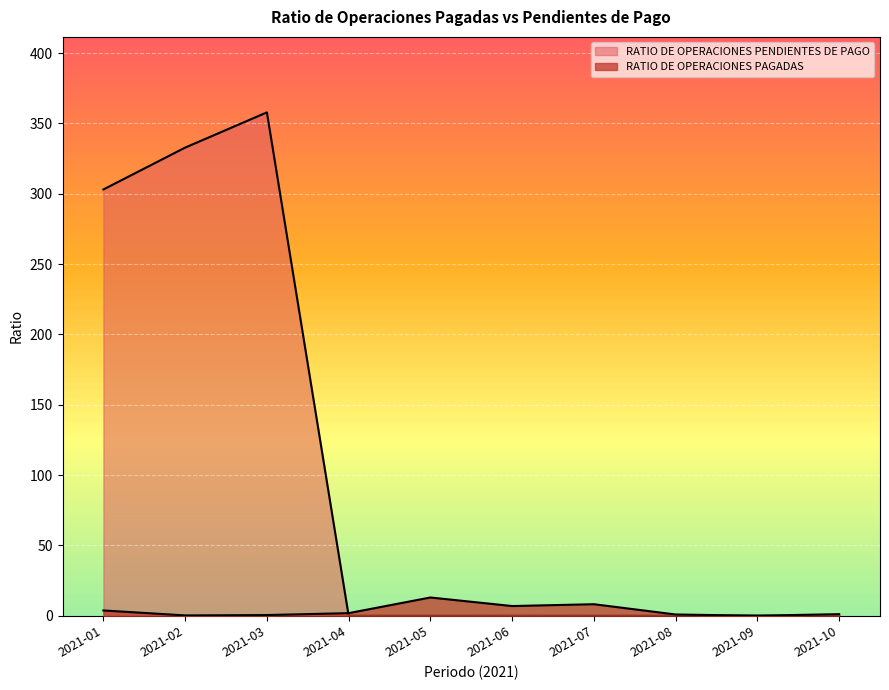

How many lines are shown in the chart?

2